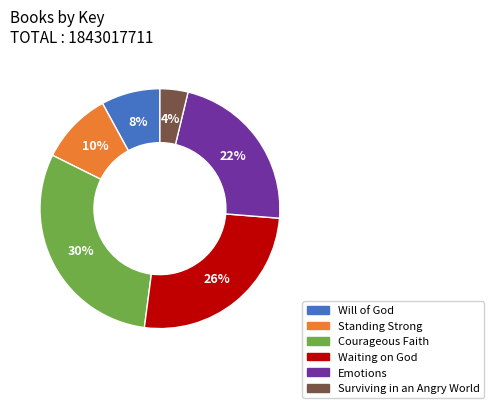

To the nearest percent, what percentage of the pie is Waiting on God?

26%